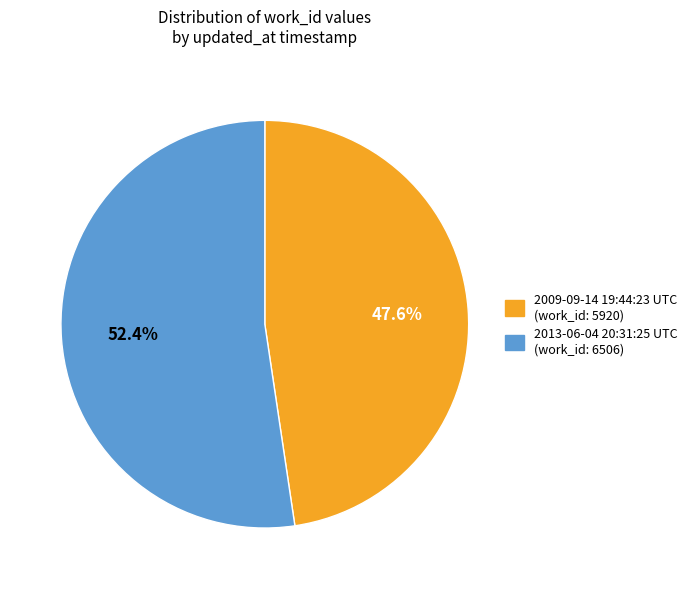

Count the number of slices in the pie.

2